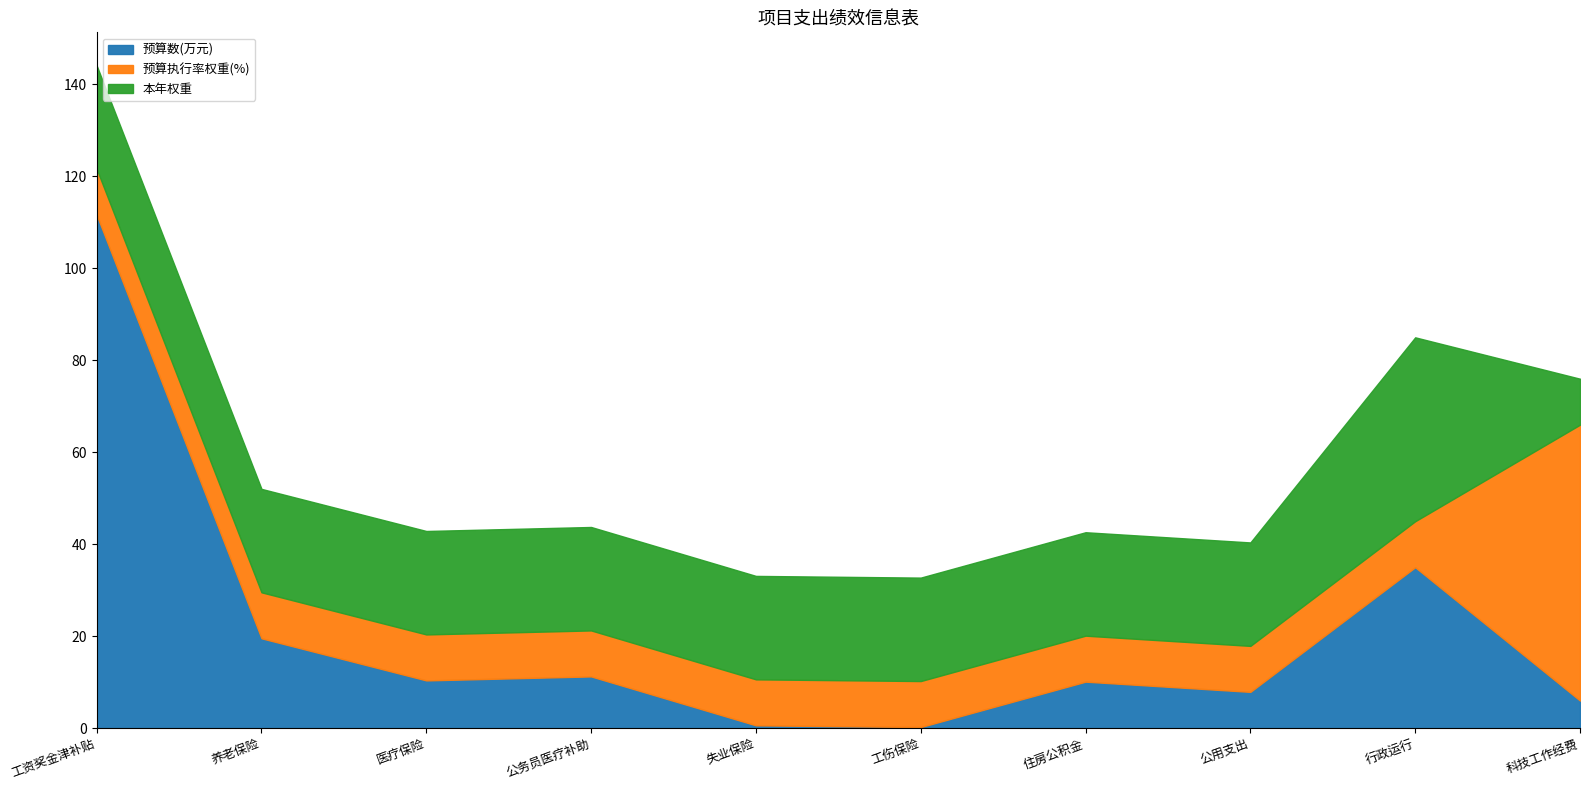

How many values in the 预算执行率权重(%) series exceed 10?

1